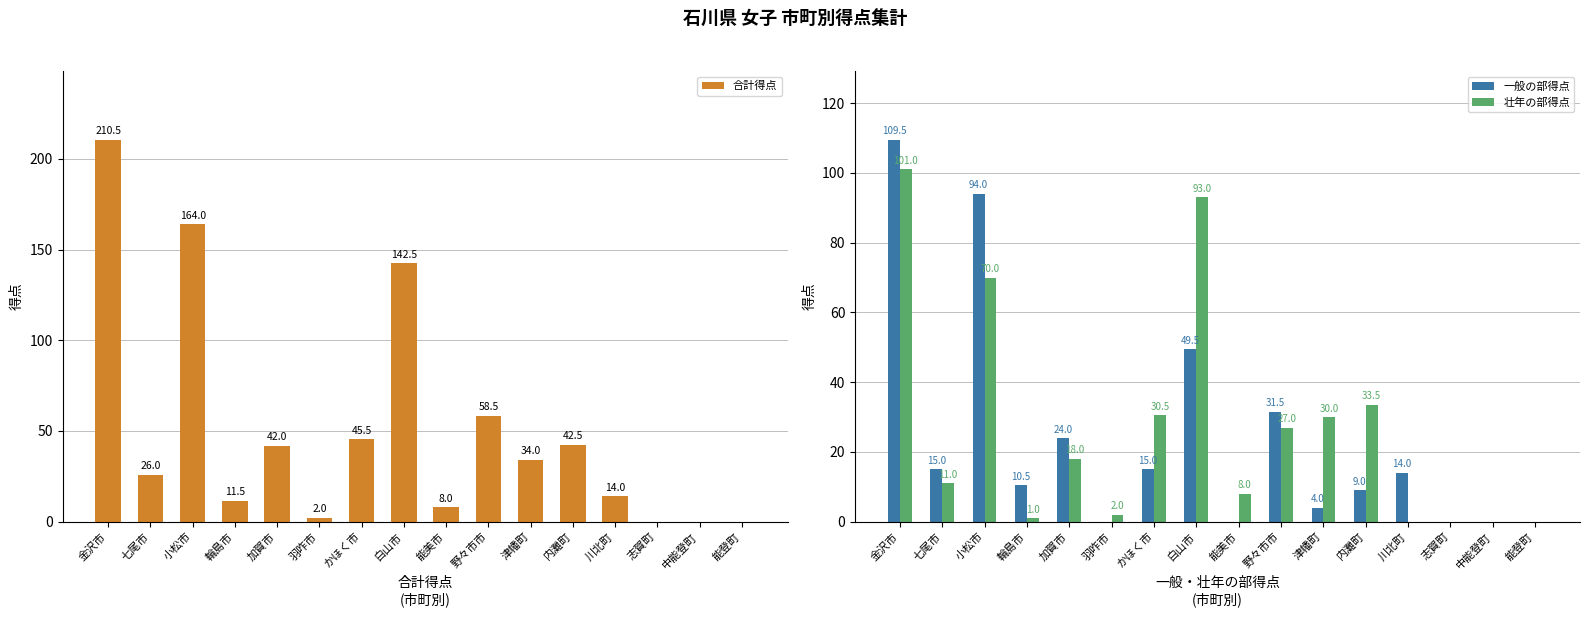

At 志賀町, list the series in order from largest to smallest.

合計得点, 一般の部得点, 壮年の部得点